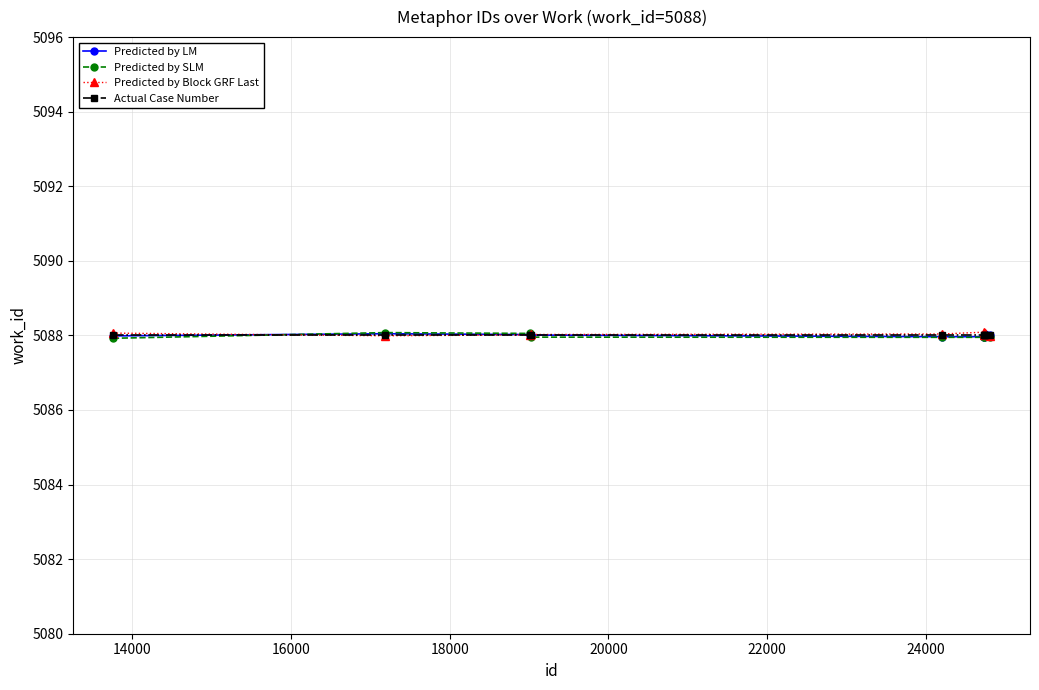

At how many categories does at least one series exceed 5087?

10